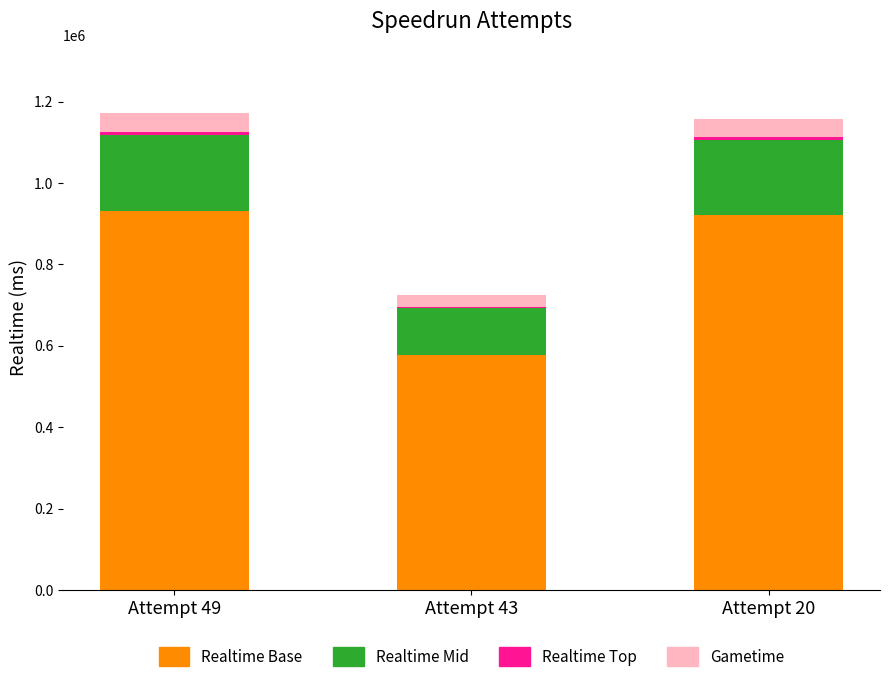

Which series has the largest total across all categories?

Realtime Base